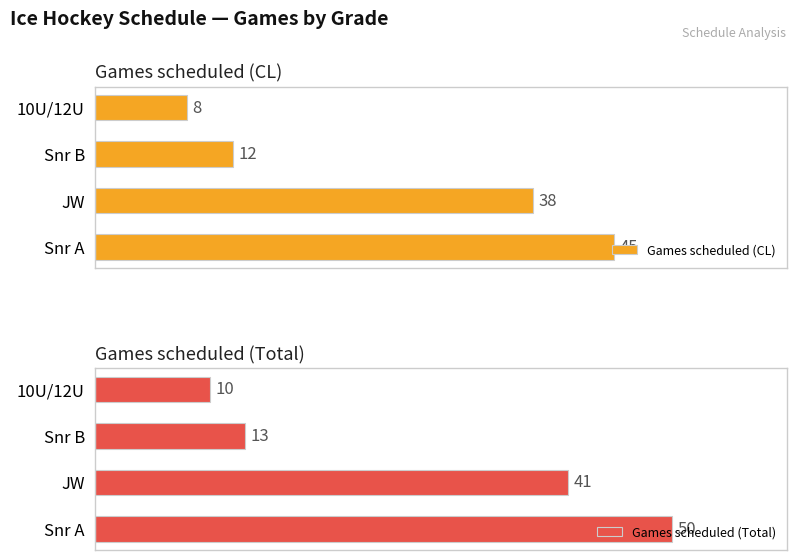

Reading left to right, transcribe all the data shown in this chart.

Games scheduled (CL): 45	38	12	8
Games scheduled (Total): 50	41	13	10